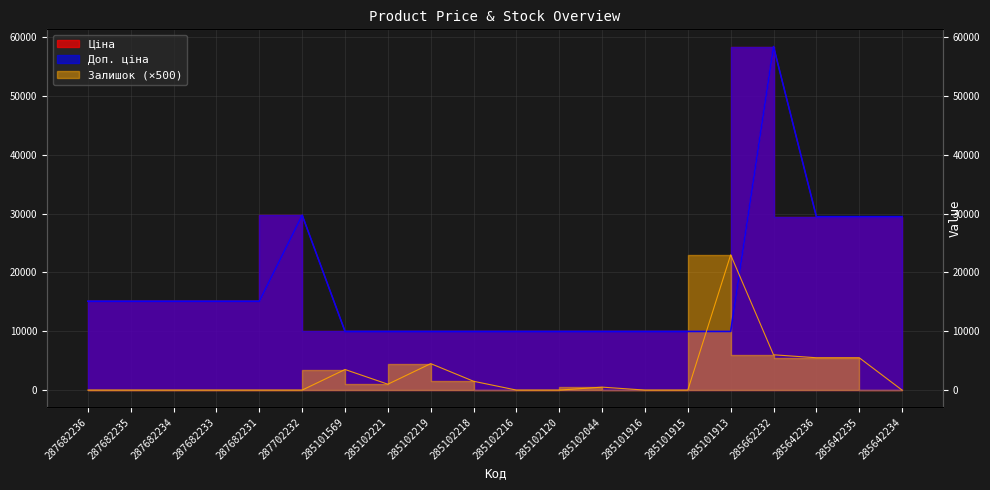

What is the difference between the maximum and minimum values in the Залишок series?

23000.0